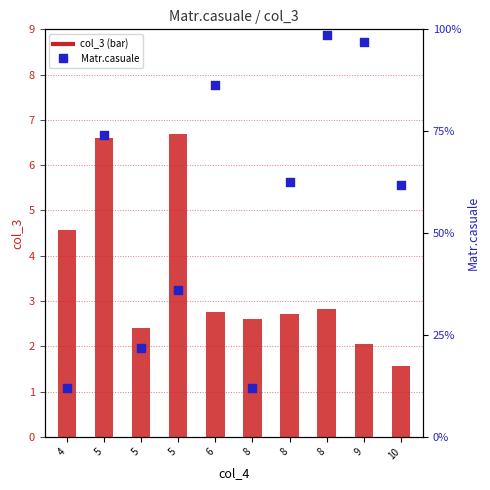

Between 5 and 5, which is larger?

5